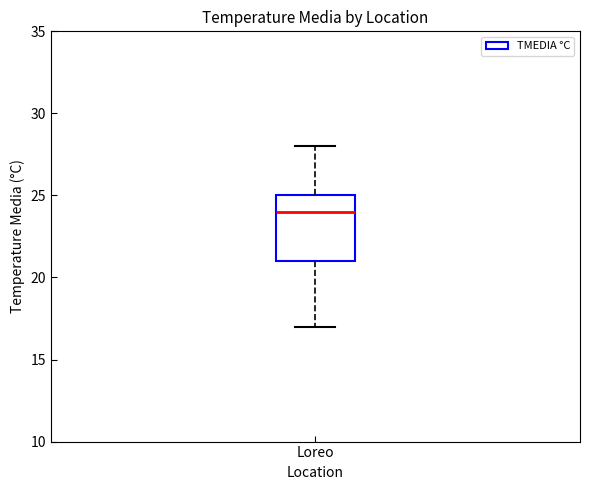

Read this box plot against the y-axis: the position of the median line, the range covered by the box, and the ends of both whiskers. The values are not printed on the chart, so give them approximately, as read against the axis.

median 24, box 21 to 25, whiskers 17 to 28